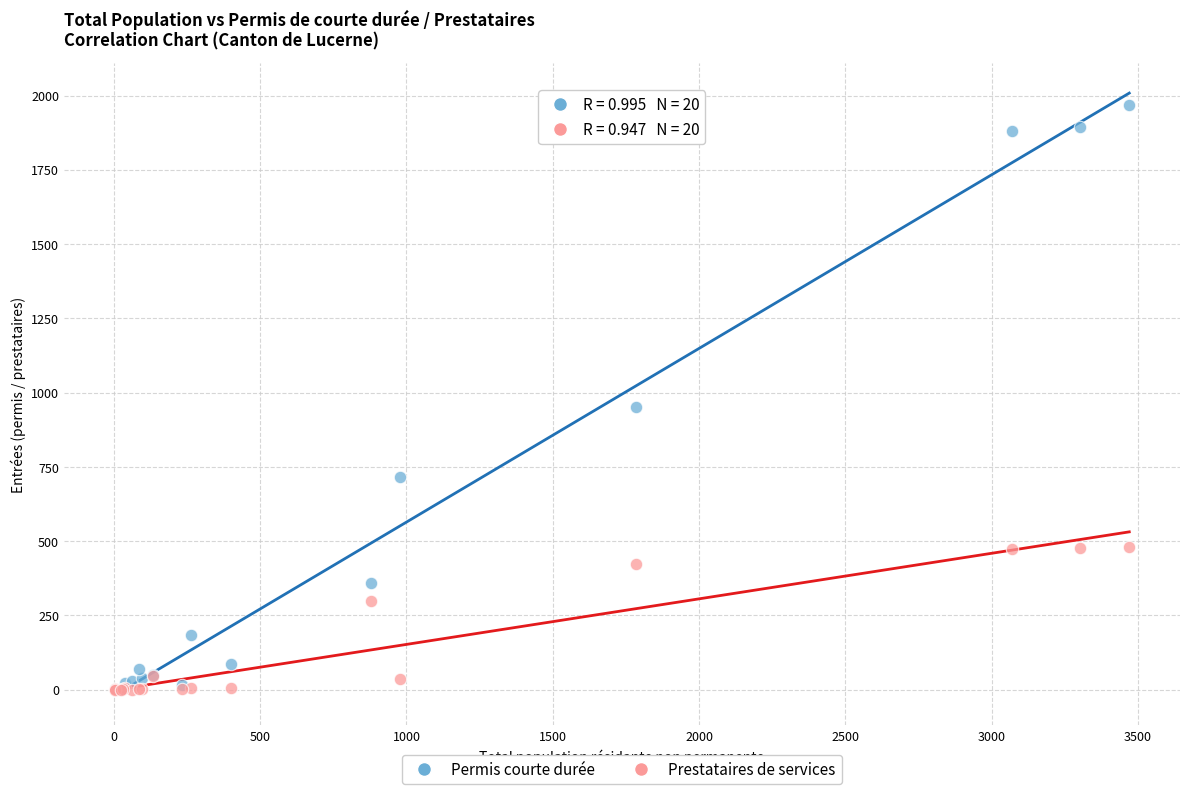

In the Permis courte durée series, what Y value is closest to 984?

953